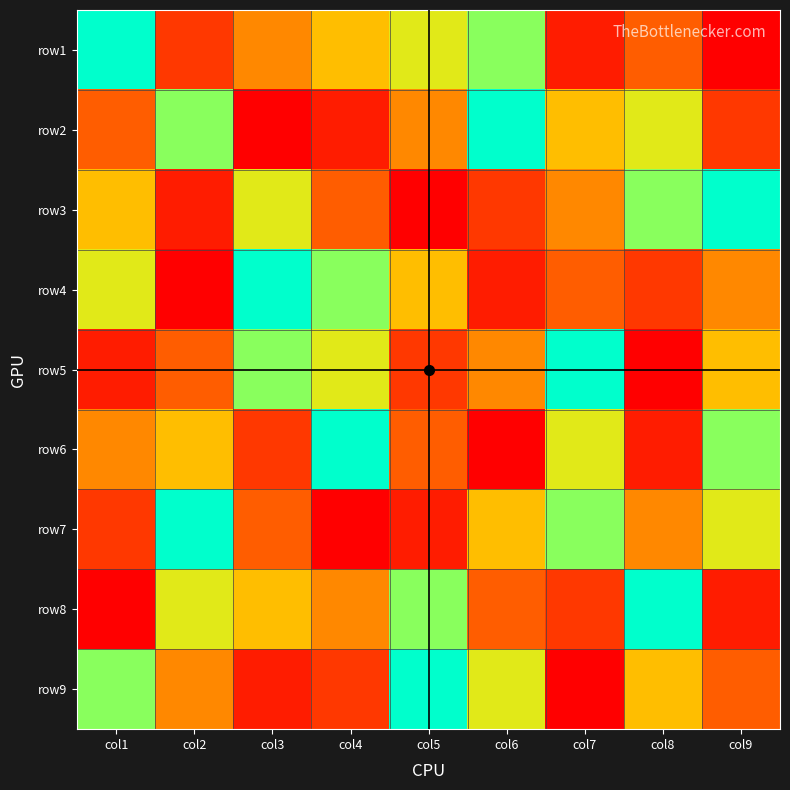

Between col5 and col6, which is larger?

col6